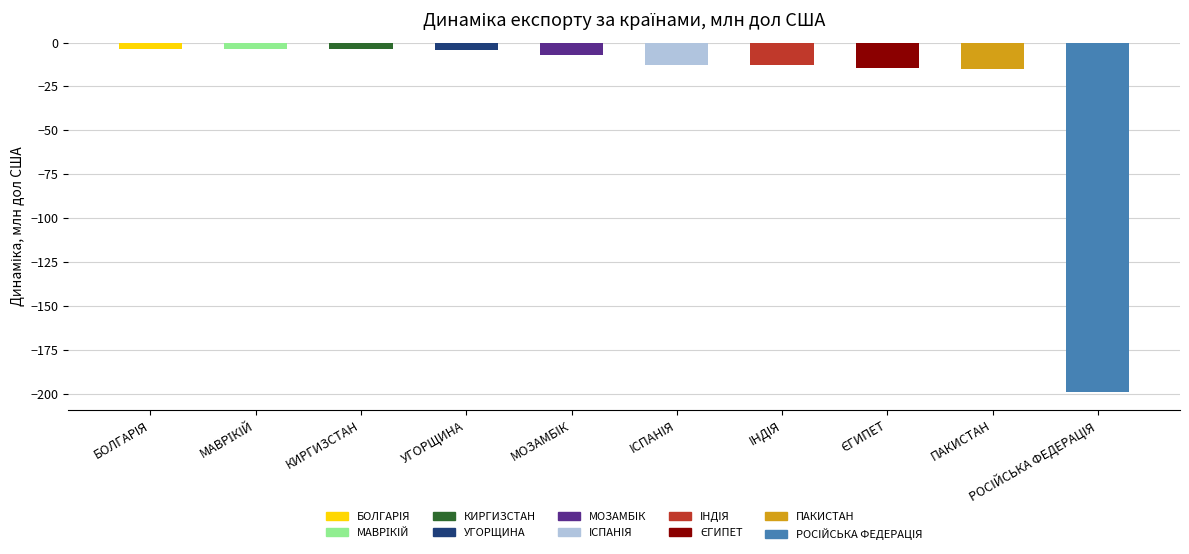

What is the label of the 4th bar from the right?

IНДIЯ